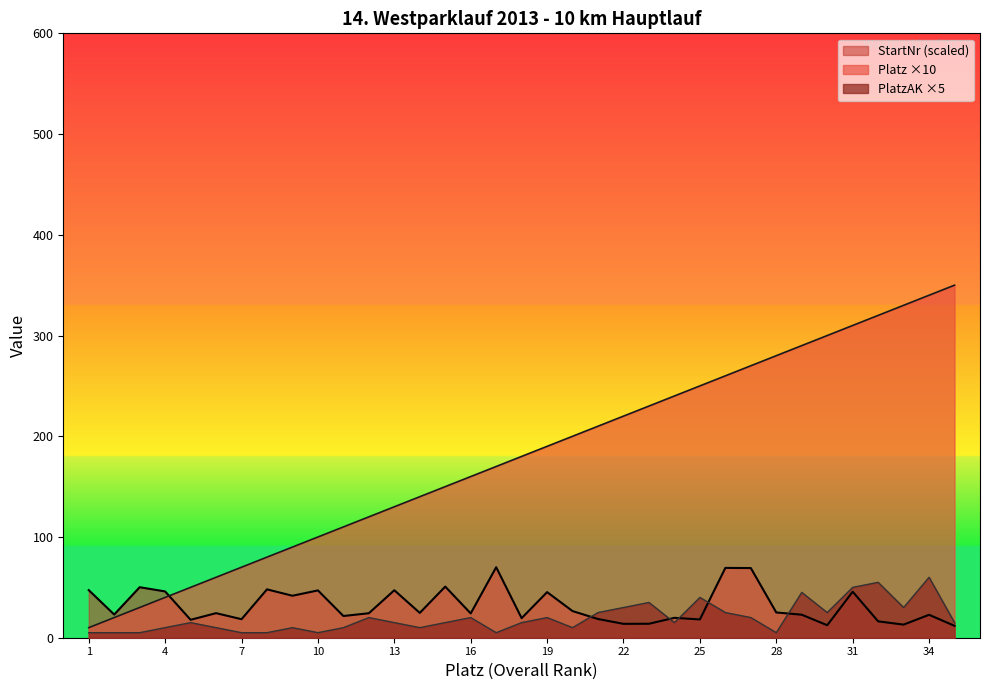

What is the spread (max minus min) of values at 25?

231.9